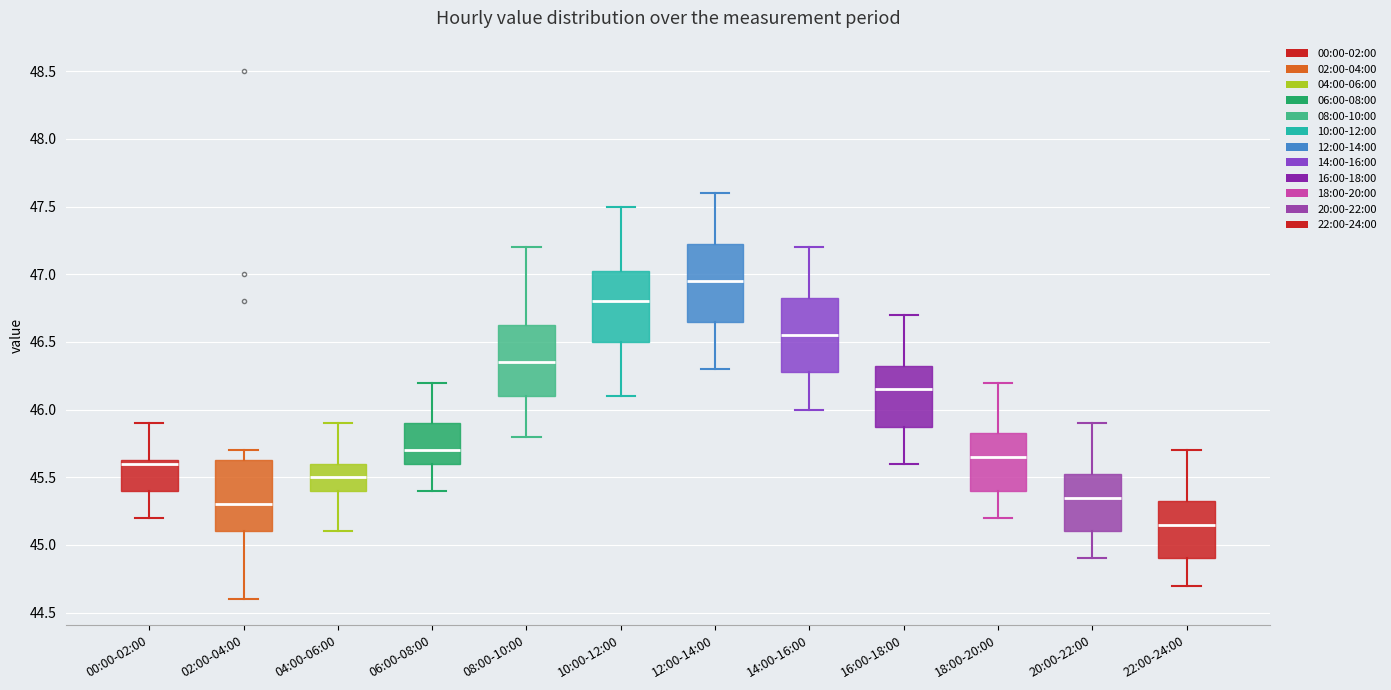

Where is the lower edge of the box for 06:00-08:00 on the y-axis? The values are not printed on the chart, so give them approximately, as read against the axis.

45.60